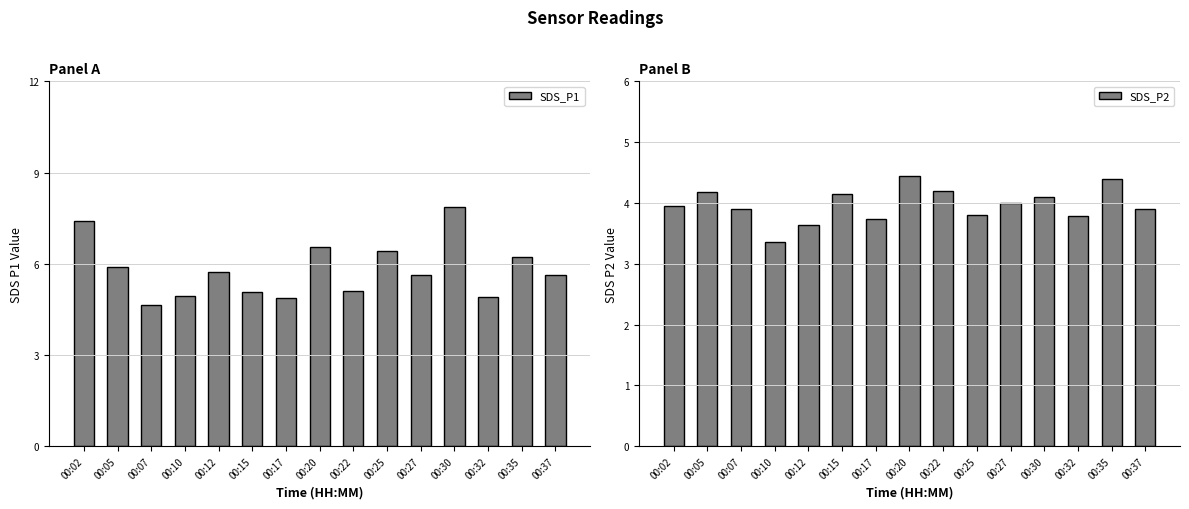

What is the greatest value displayed?

7.8